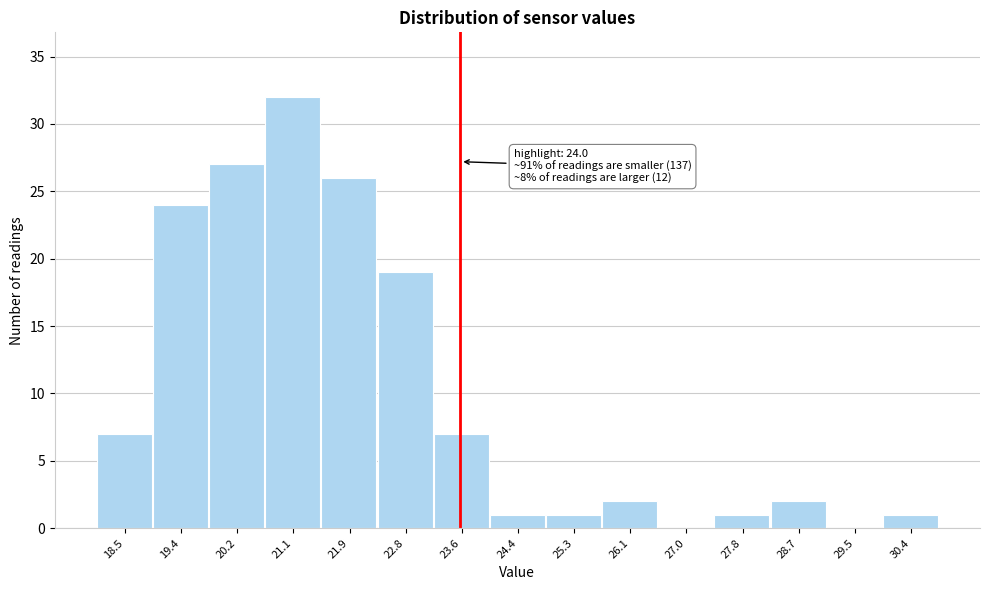

Reading left to right, transcribe all the data shown in this chart.

18.5=7	19.4=24	20.2=27	21.1=32	21.9=26	22.8=19	23.6=7	24.4=1	25.3=1	26.1=2	27.0=0	27.8=1	28.7=2	29.5=0	30.4=1